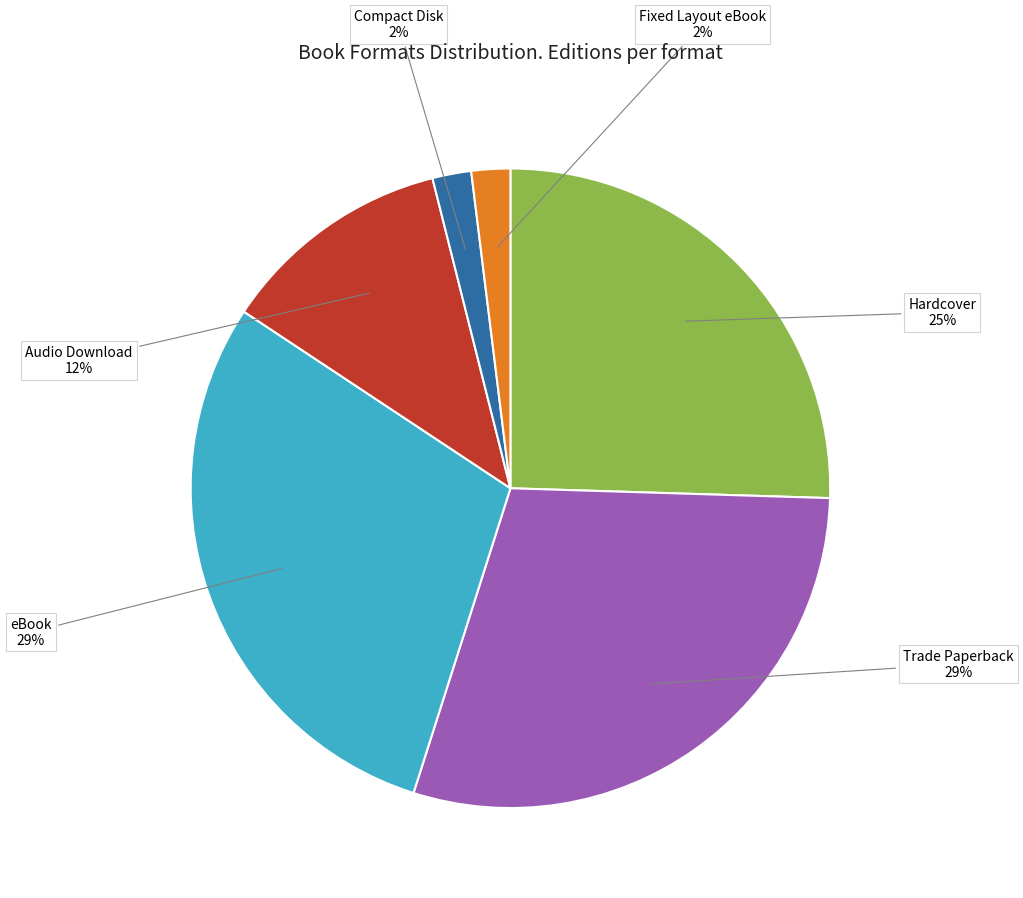

Is there a majority slice in this chart?

No